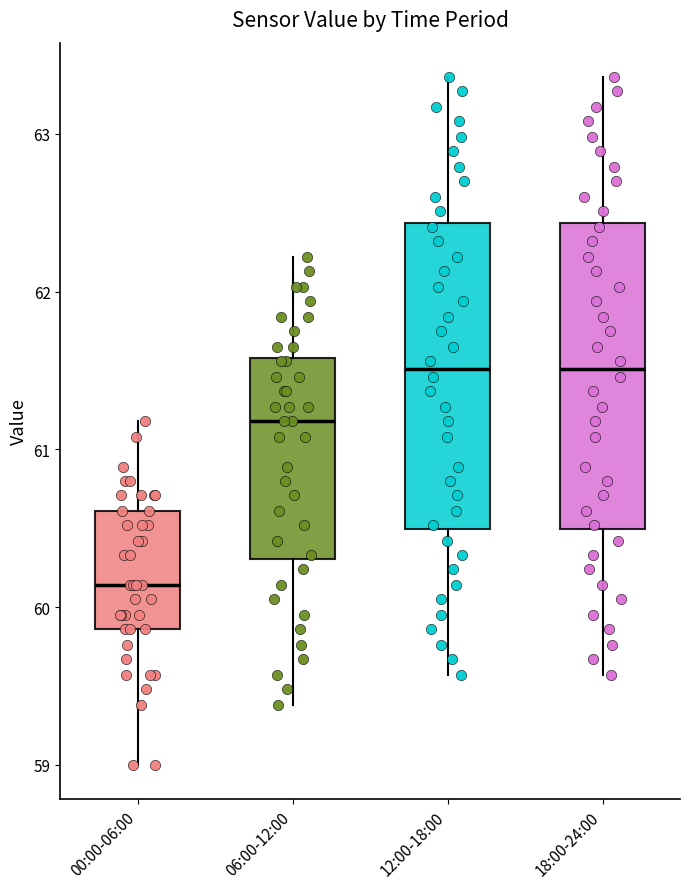

Reading left to right, transcribe this box plot: for each box, give where its median line is, the range the box spans, and where its two whiskers end, as read against the y-axis. The values are not printed on the chart, so give them approximately, as read against the axis.

00:00-06:00: median 60.1, box 59.9 to 60.6, whiskers 59.0 to 61.2
06:00-12:00: median 61.2, box 60.3 to 61.6, whiskers 59.4 to 62.2
12:00-18:00: median 61.5, box 60.5 to 62.4, whiskers 59.6 to 63.4
18:00-24:00: median 61.5, box 60.5 to 62.4, whiskers 59.6 to 63.4